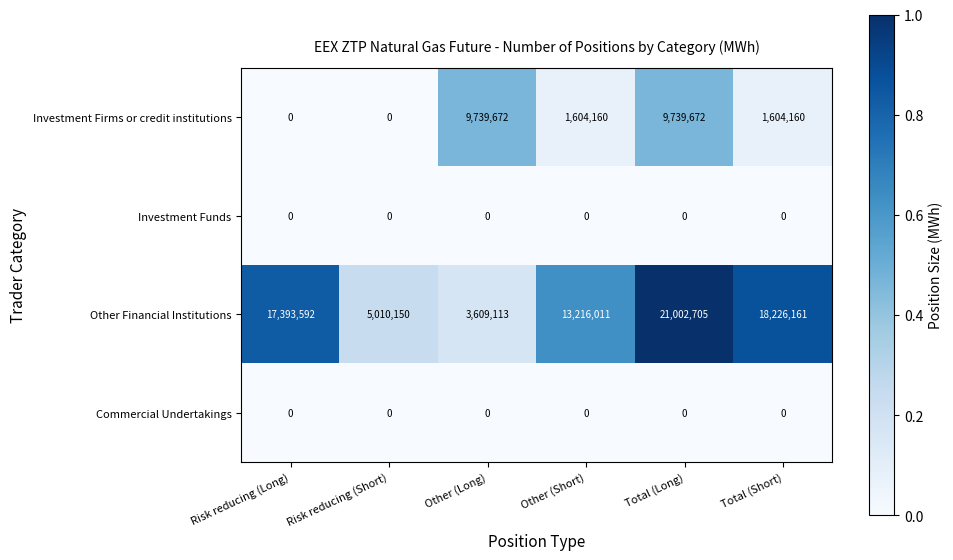

Is it true that Investment Funds equals 0 at Total (Short)?

True